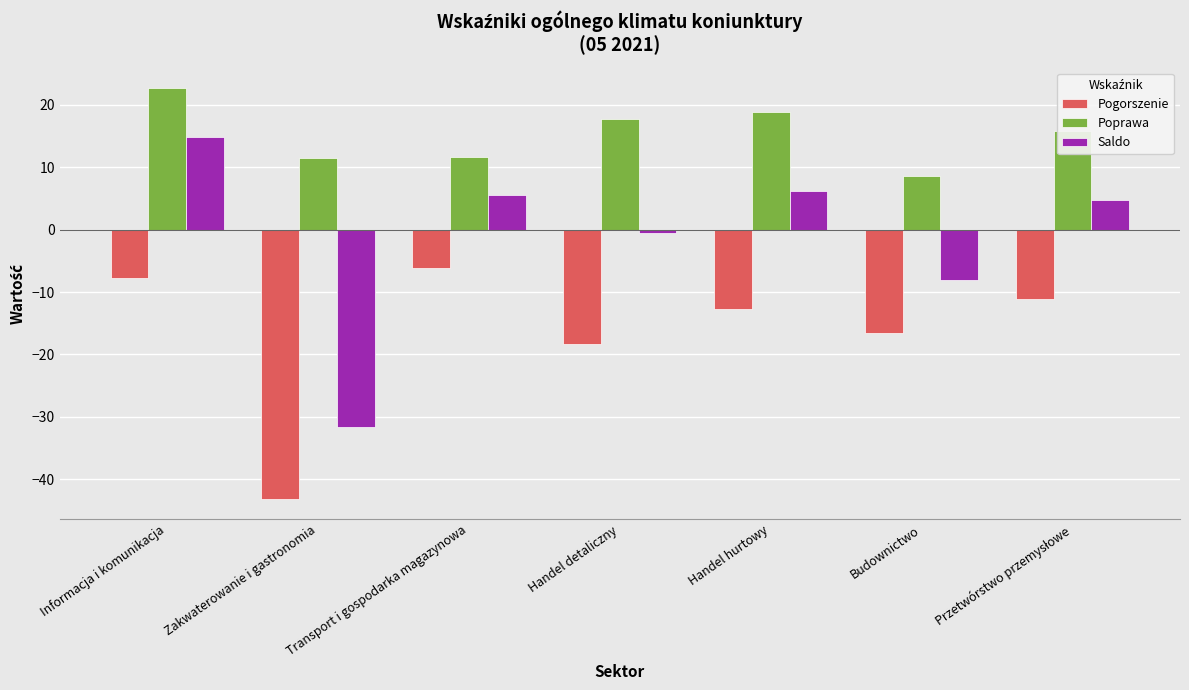

At Budownictwo, list the series in order from smallest to largest.

Pogorszenie, Saldo, Poprawa